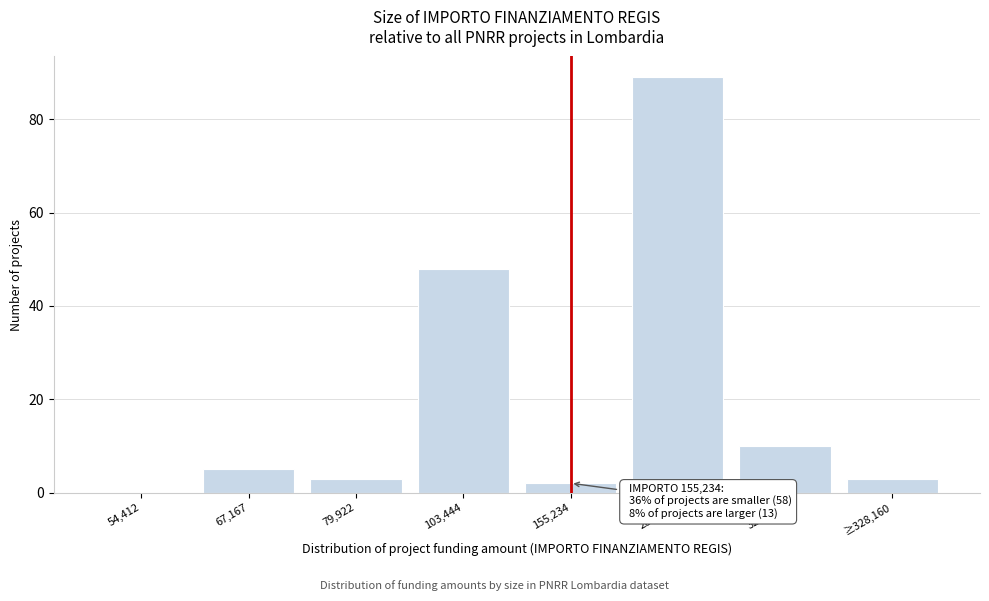

Reading left to right, transcribe all the data shown in this chart.

54,412=0	67,167=5	79,922=3	103,444=48	155,234=2	280,932=89	328,160=10	≥328,160=3